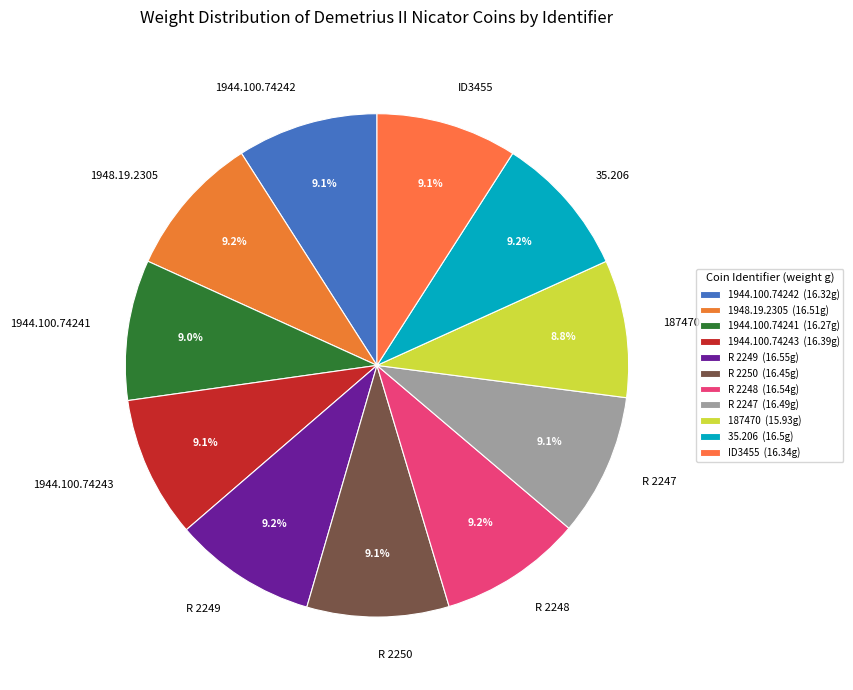

Is there a majority slice in this chart?

No